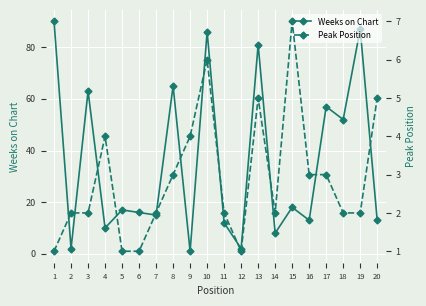

The Weeks on Chart series shows 3 at 2. True or false?

False